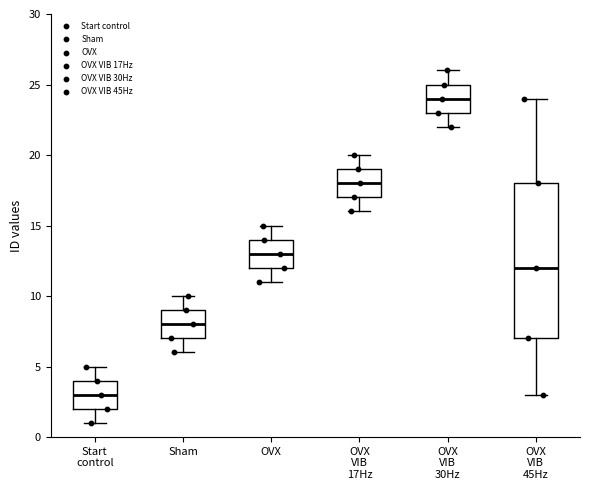

Reading left to right, read every box against the y-axis: the position of its median line, the range the box covers, and the ends of its whiskers. The values are not printed on the chart, so give them approximately, as read against the axis.

Start control: median 3, box 2 to 4, whiskers 1 to 5
Sham: median 8, box 7 to 9, whiskers 6 to 10
OVX: median 13, box 12 to 14, whiskers 11 to 15
OVX VIB 17Hz: median 18, box 17 to 19, whiskers 16 to 20
OVX VIB 30Hz: median 24, box 23 to 25, whiskers 22 to 26
OVX VIB 45Hz: median 12, box 7 to 18, whiskers 3 to 24